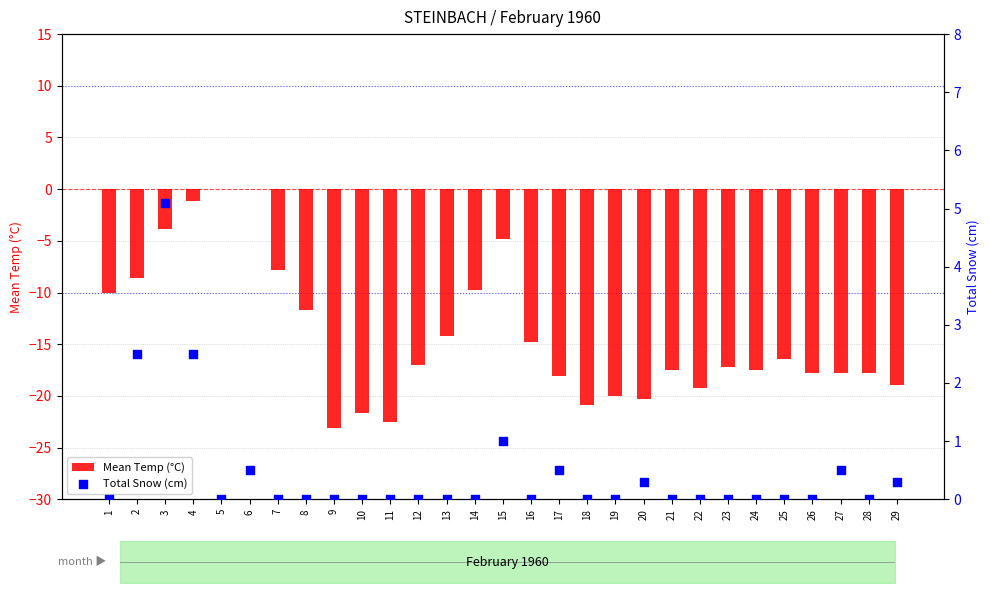

At which category is the sum across all series the highest?

4